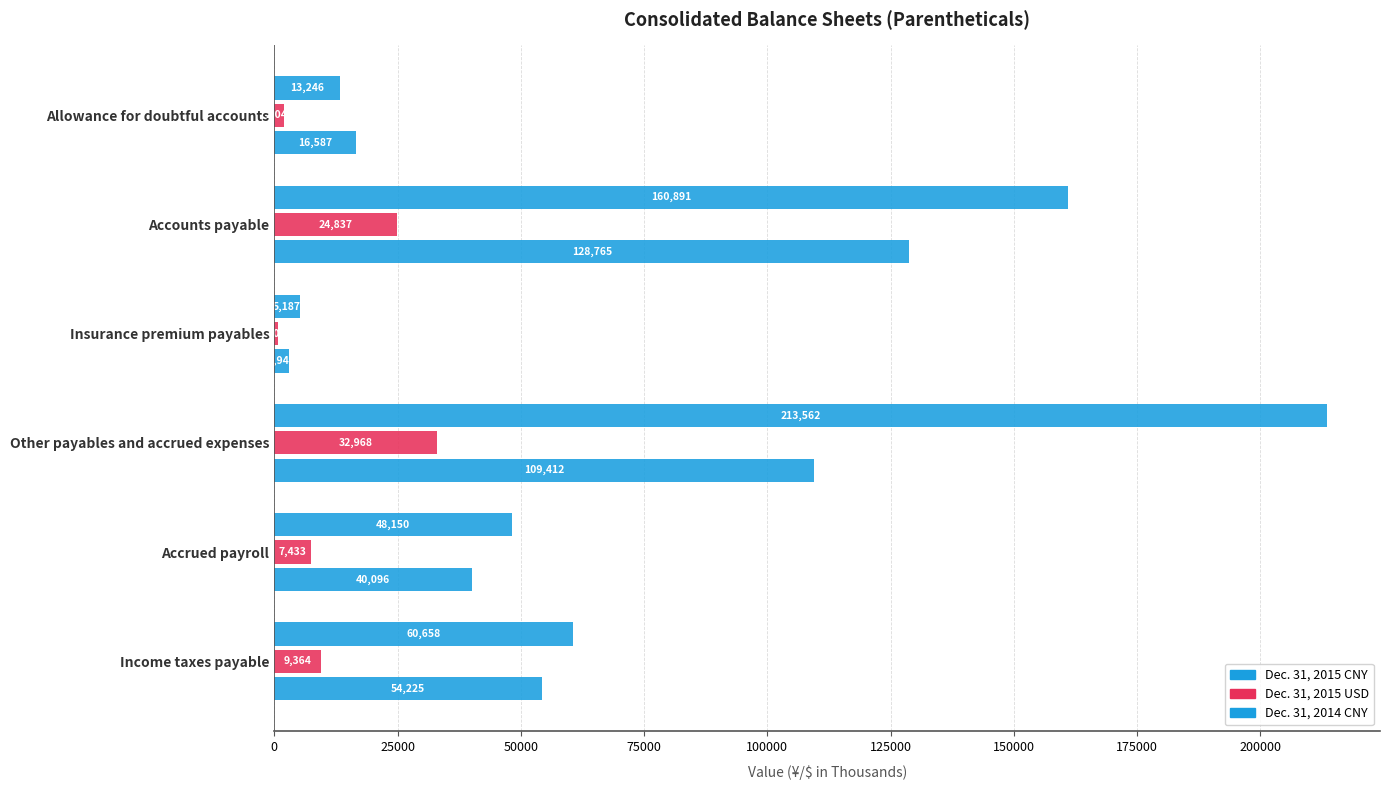

How many data points does each series have?

6